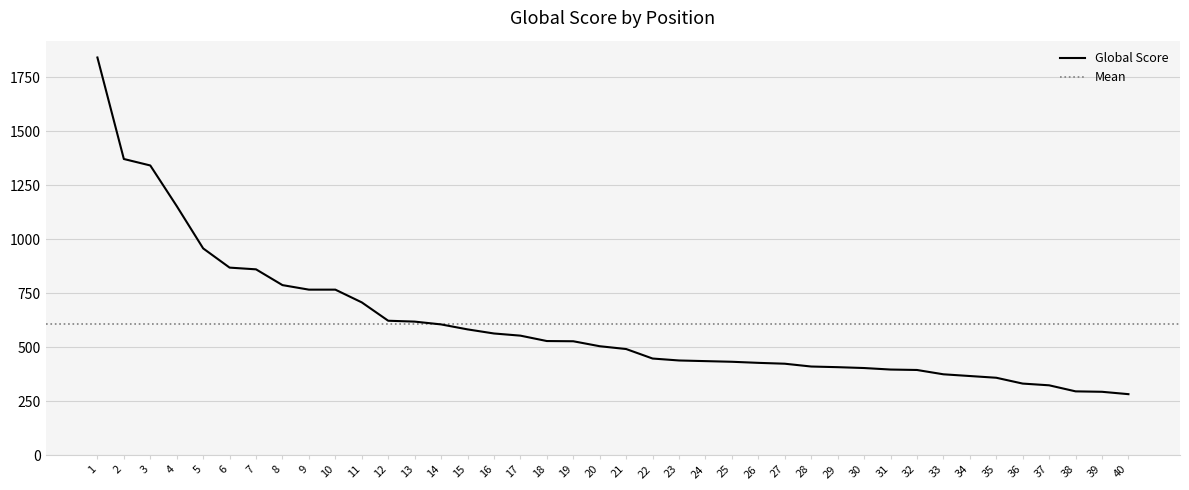

How many lines are shown in the chart?

1